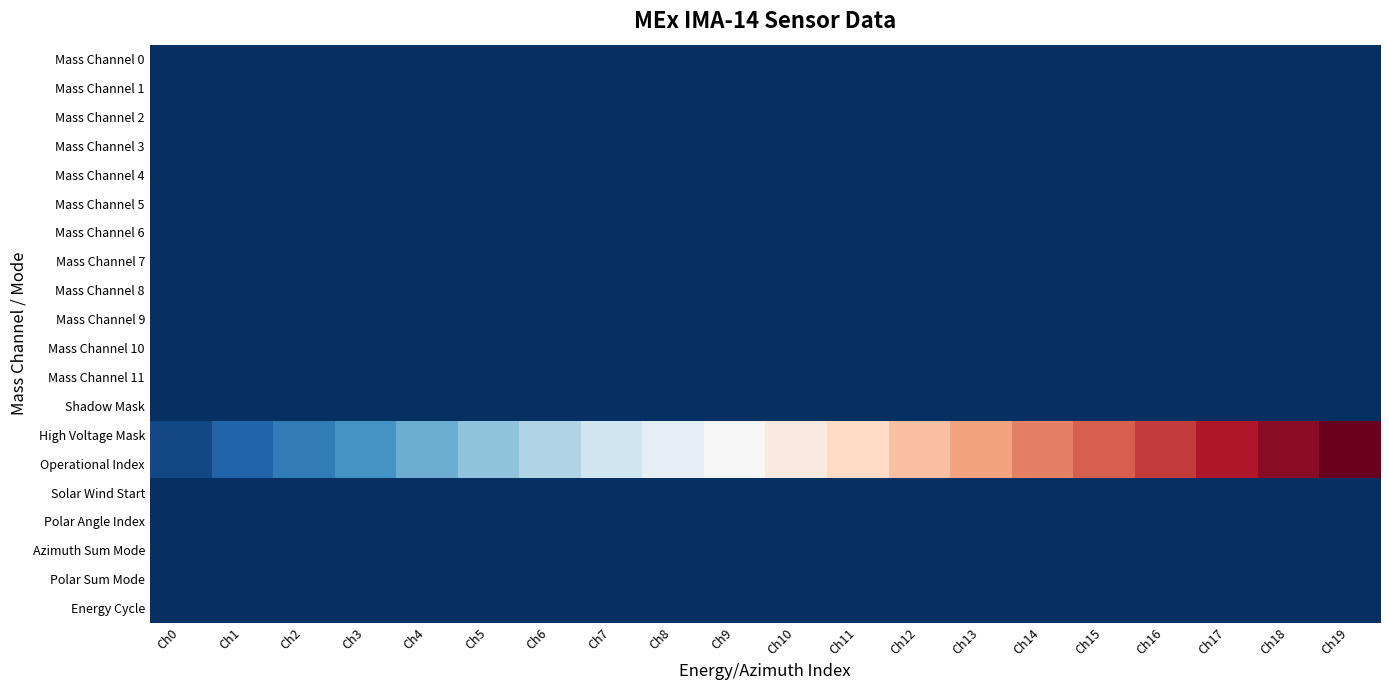

How many distinct data groups are displayed?

20